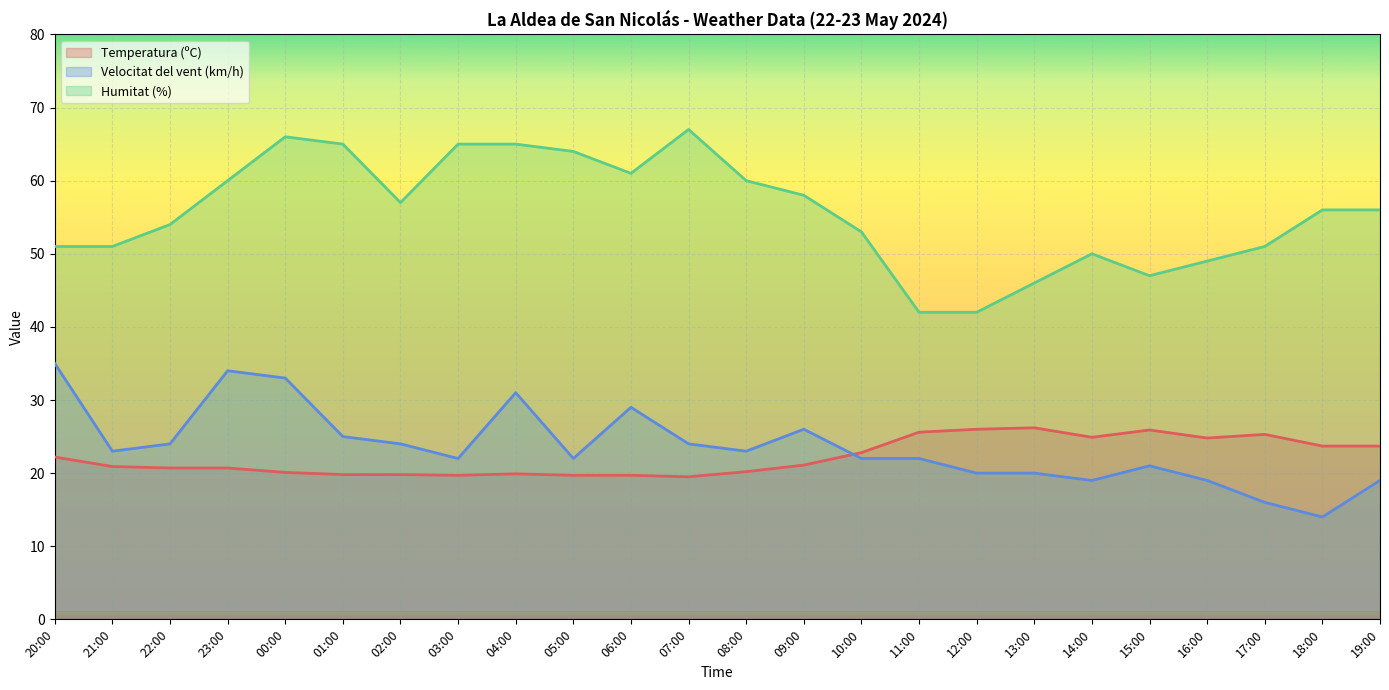

What is the difference between the maximum and minimum values in the Velocitat del vent (km/h) series?

21.0